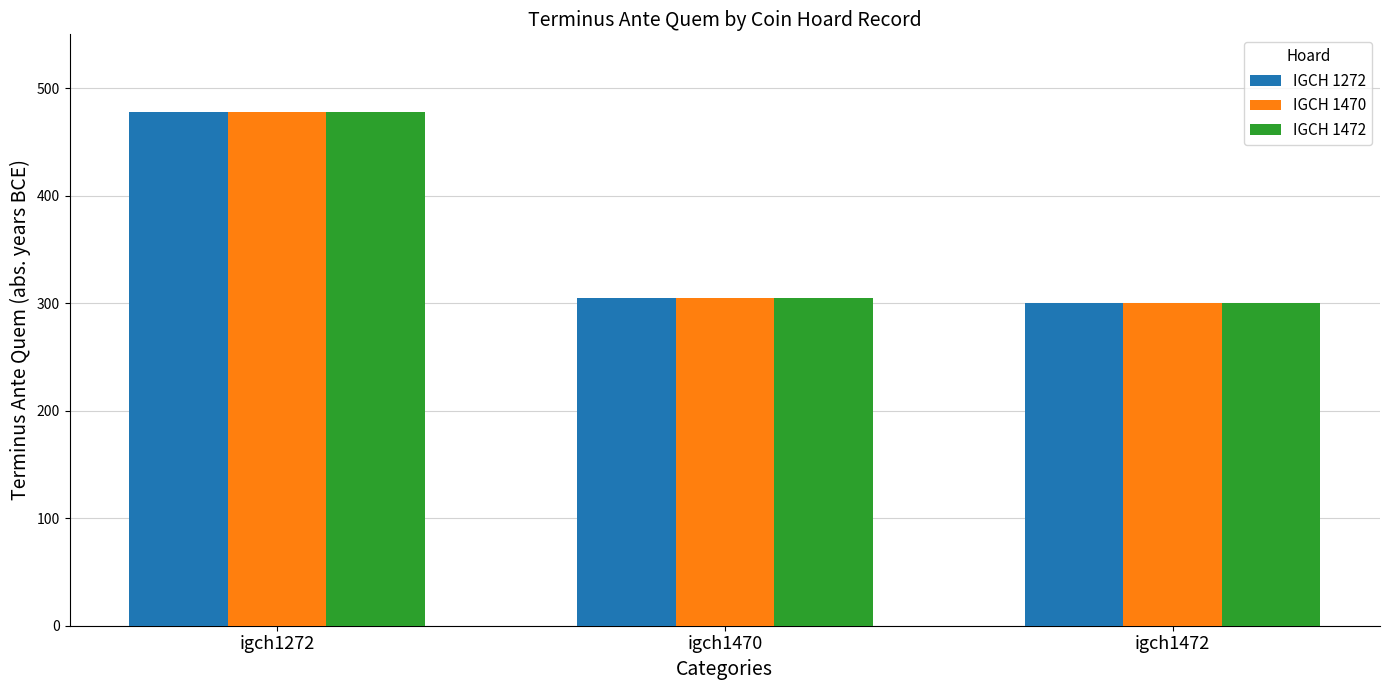

The value of IGCH 1470 at igch1472 is 405. True or false?

False